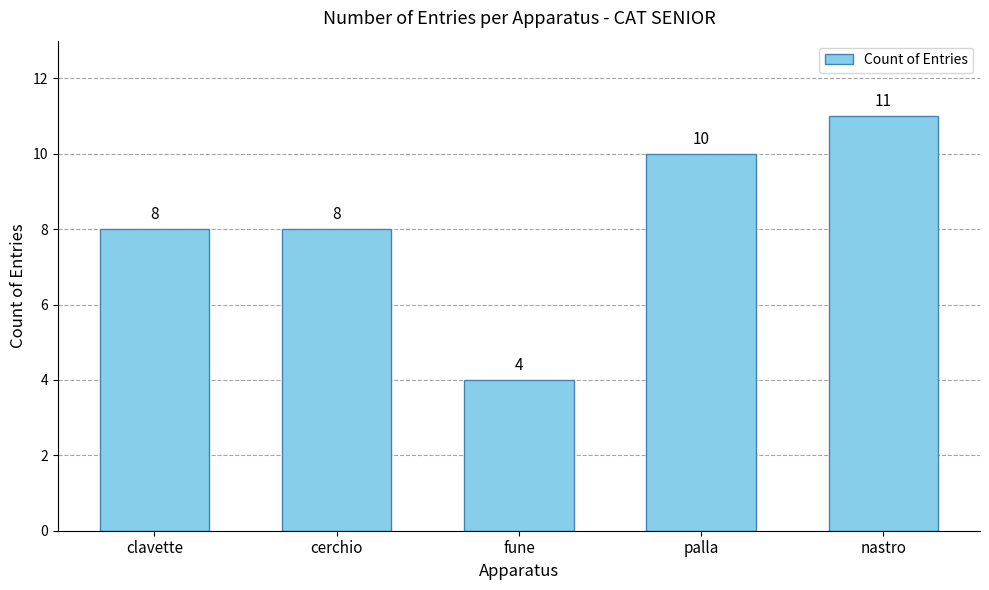

What position from the left is nastro?

5